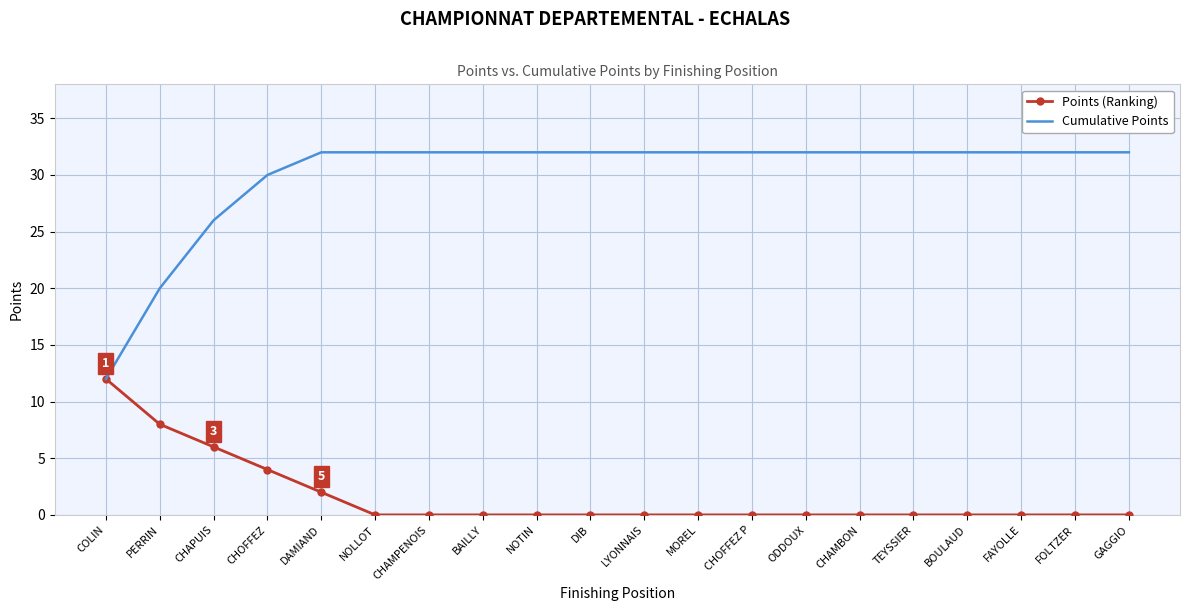

Between PERRIN and CHOFFEZ, which series saw the biggest shift?

Cumulative Points